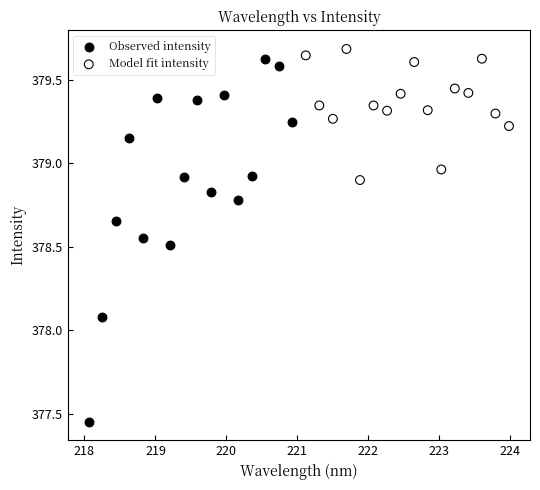

Which series reaches the minimum Y coordinate?

Observed intensity